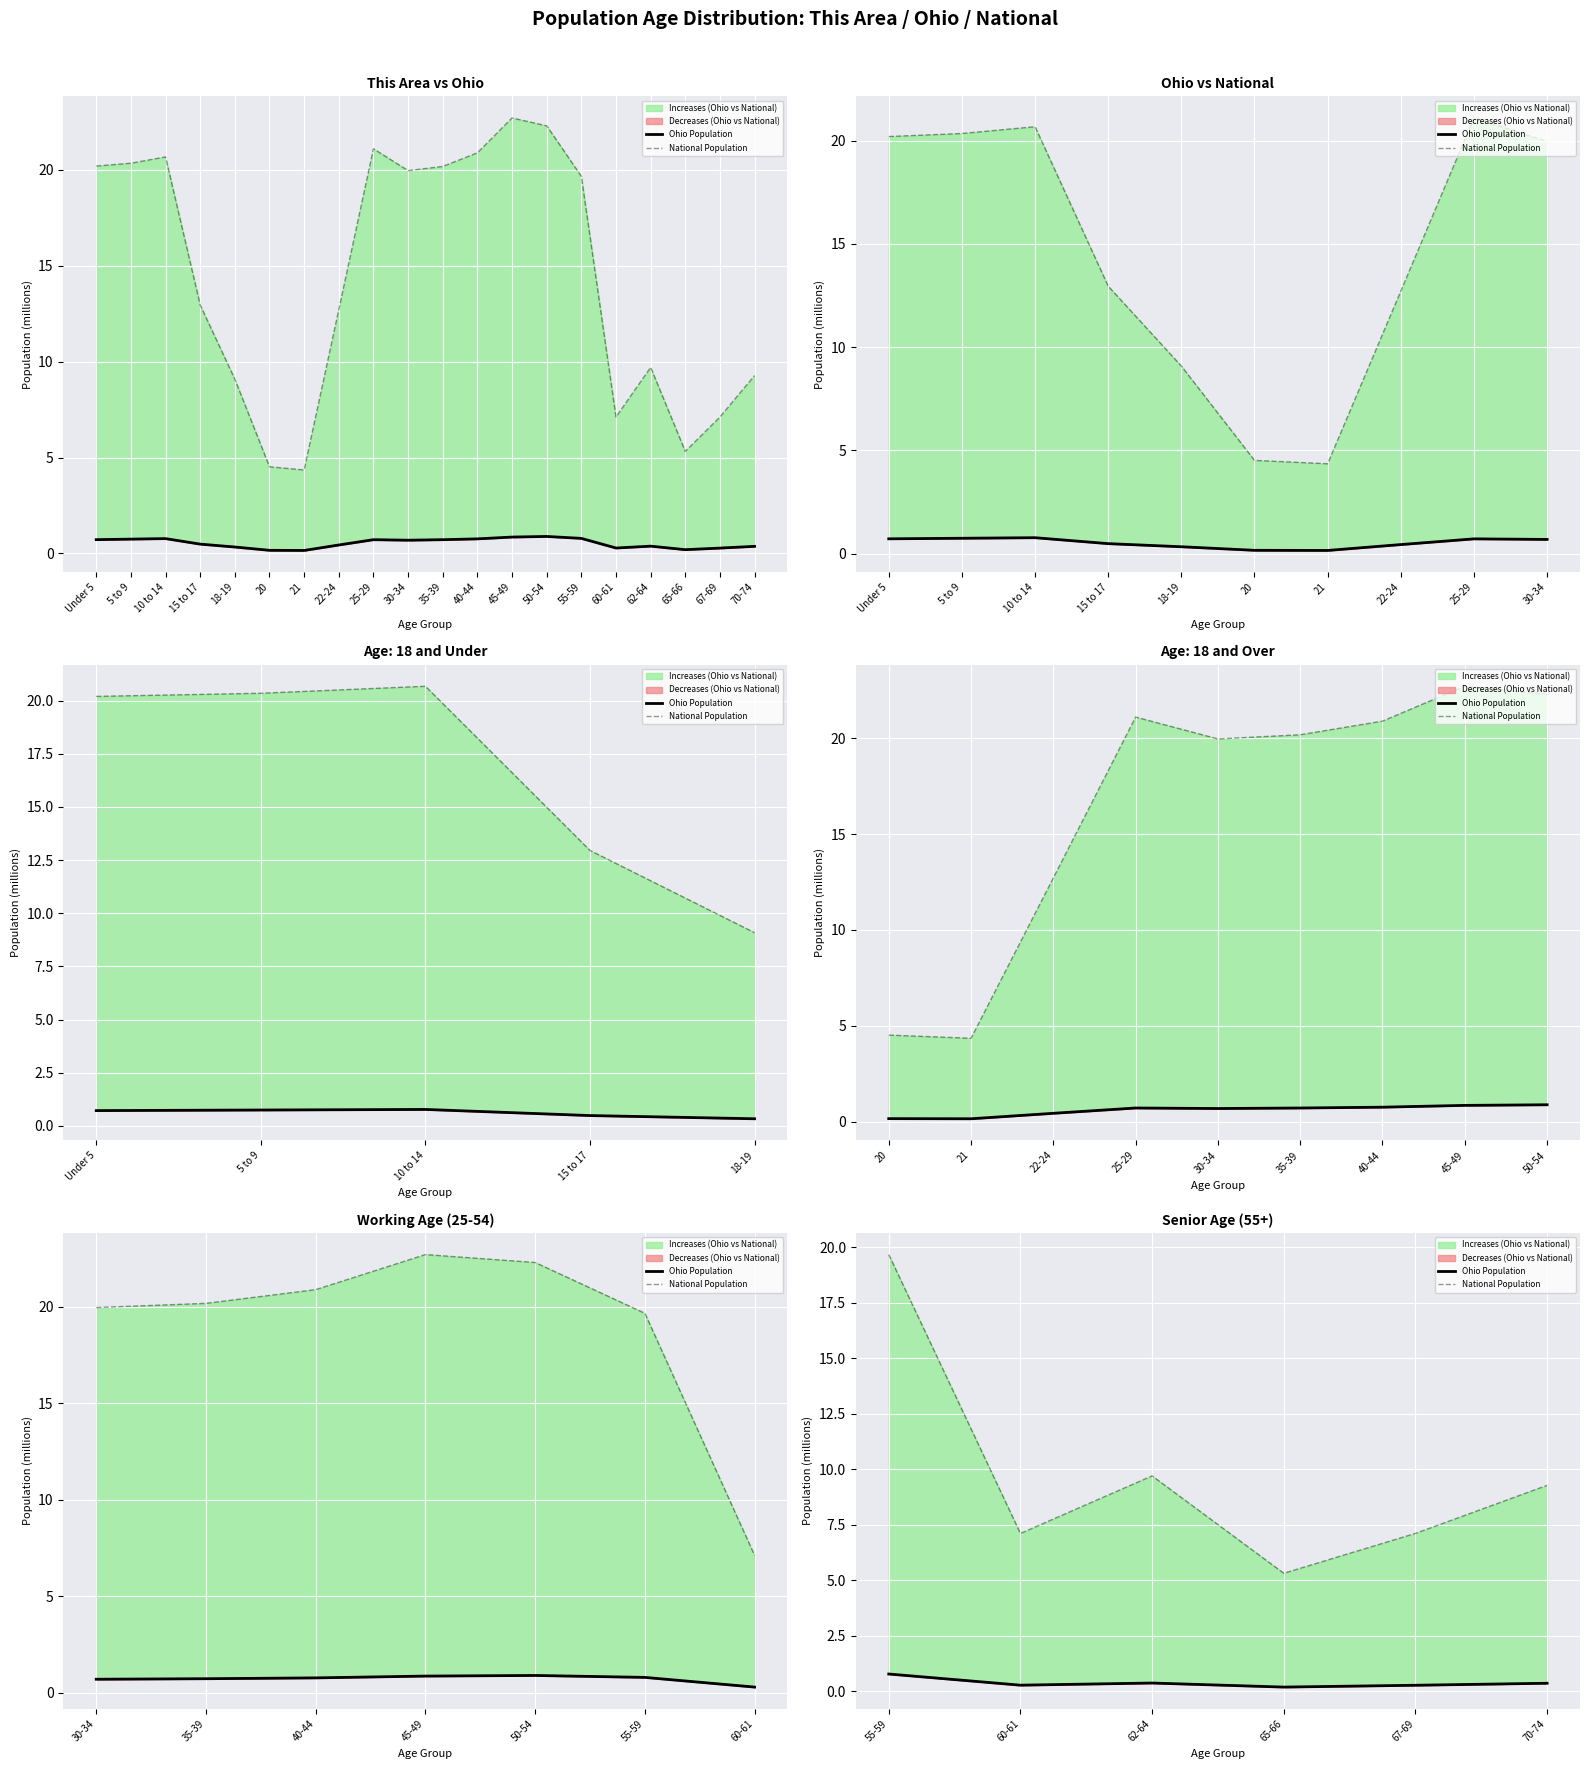

True or false: Ohio Population has a value of 1.3 at 55-59.

False